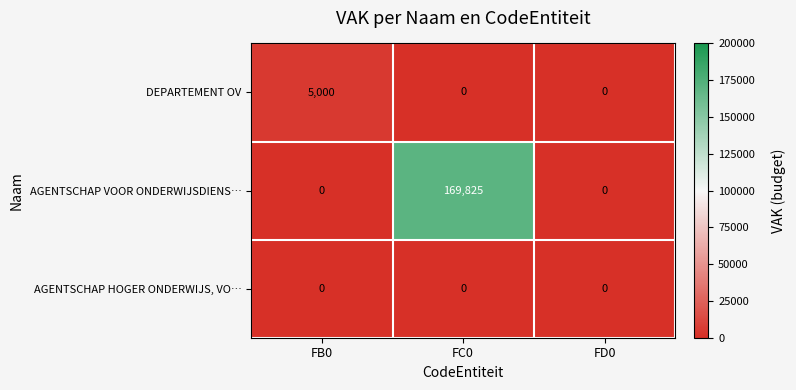

What is the greatest value displayed?

169825